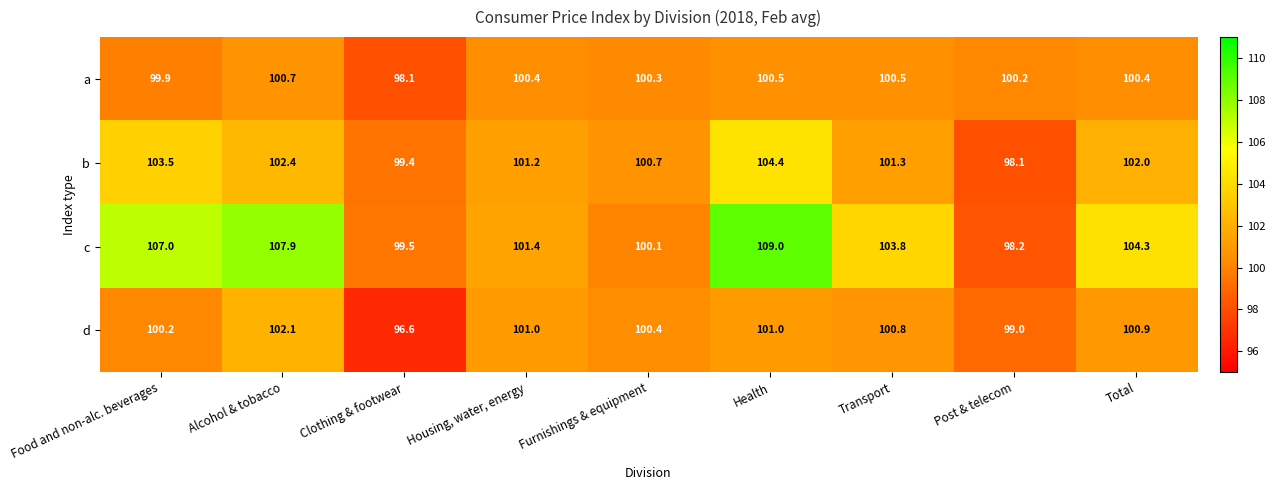

Which series has the largest total across all categories?

c